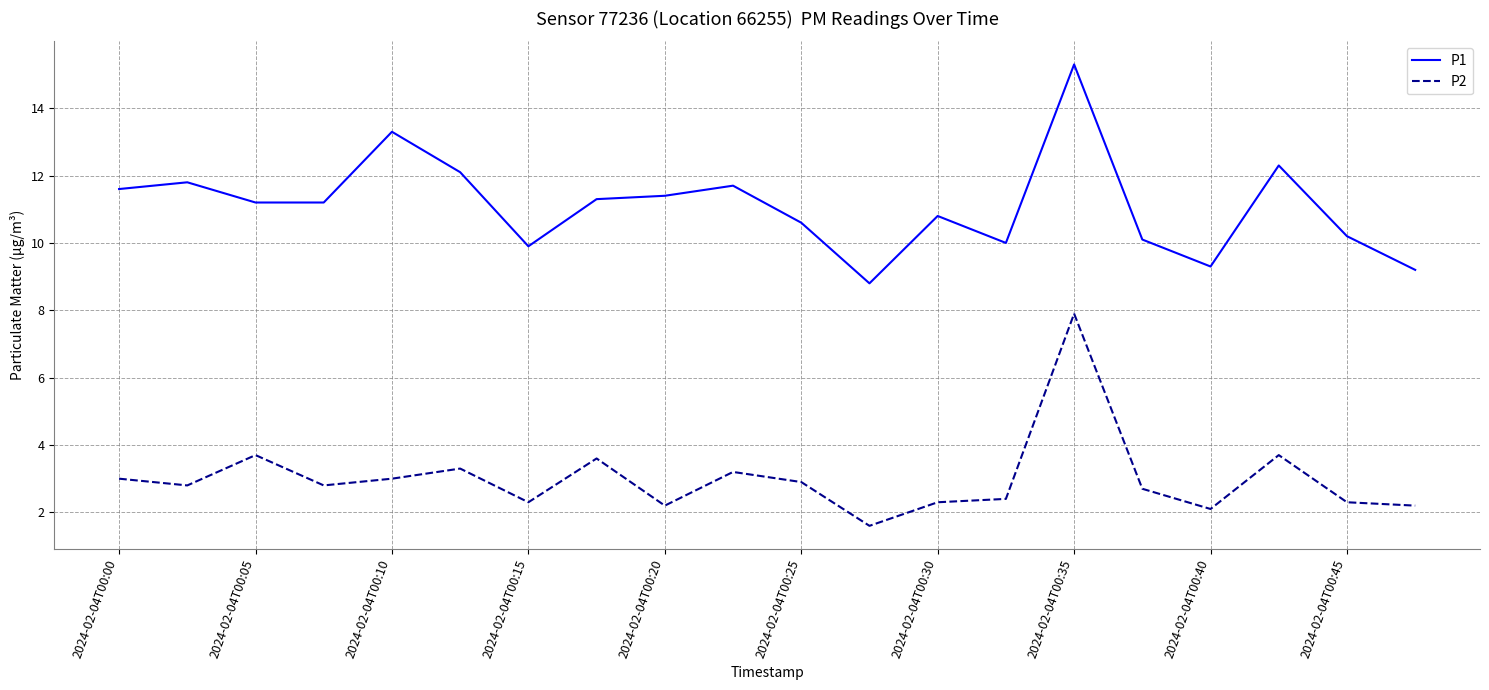

True or false: P2 and P1 intersect in this chart.

False